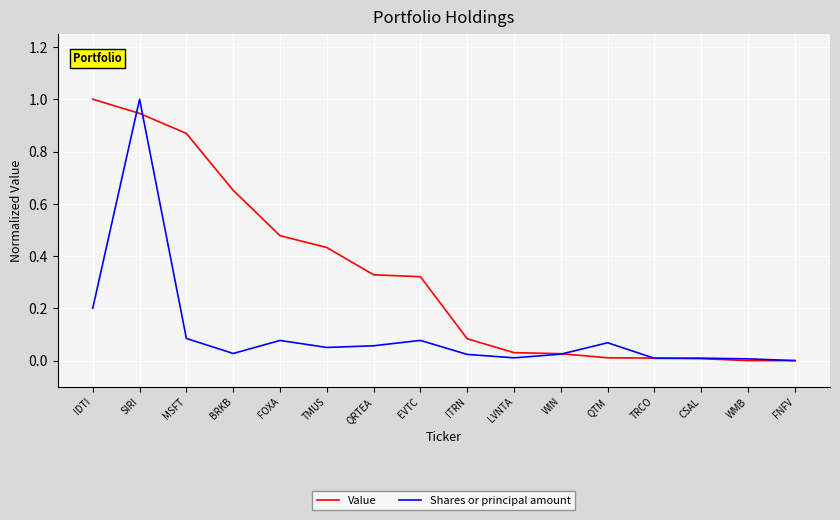

Rank the series at QTM from lowest to highest value.

Value, Shares or principal amount